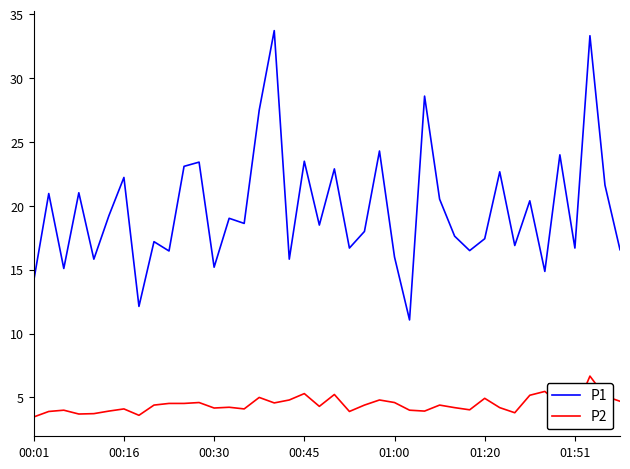

What is the difference between the maximum and minimum values in the P2 series?

3.2